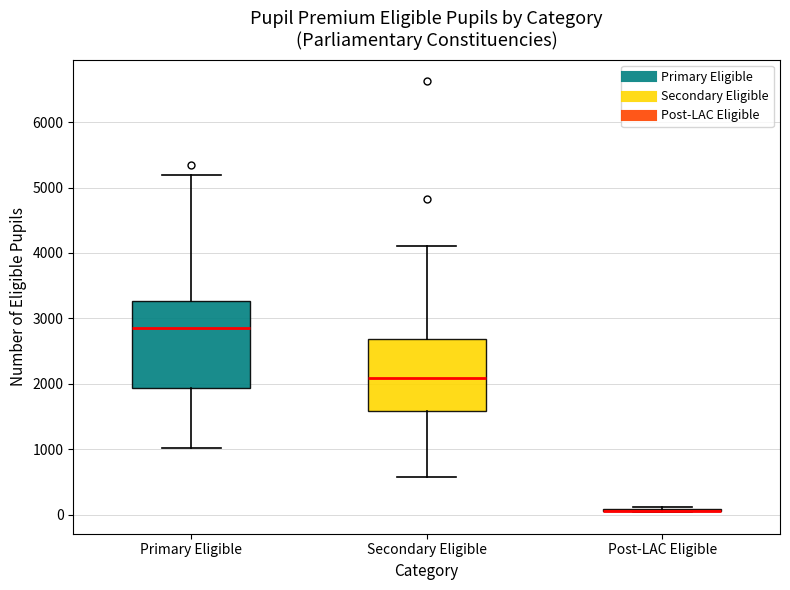

Reading left to right, transcribe this box plot: for each box, give where its median line is, the range the box spans, and where its two whiskers end, as read against the y-axis. The values are not printed on the chart, so give them approximately, as read against the axis.

Primary Eligible: median 2900, box 1900 to 3300, whiskers 1000 to 5200
Secondary Eligible: median 2100, box 1600 to 2700, whiskers 600 to 4100
Post-LAC Eligible: box collapsed to a line at 100, whiskers 0 to 100